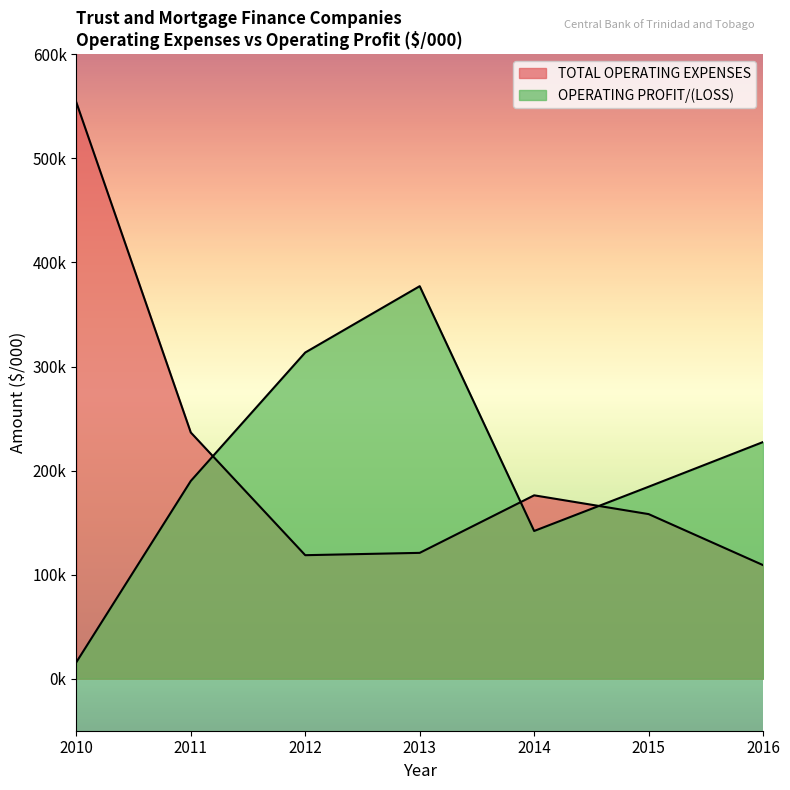

Reading right to left, extract all data points from this chart.

TOTAL OPERATING EXPENSES: 109137	158168	176215	120921	118686	236609	553867
OPERATING PROFIT/(LOSS): 227435	184471	141952	377200	313457	190015	15801